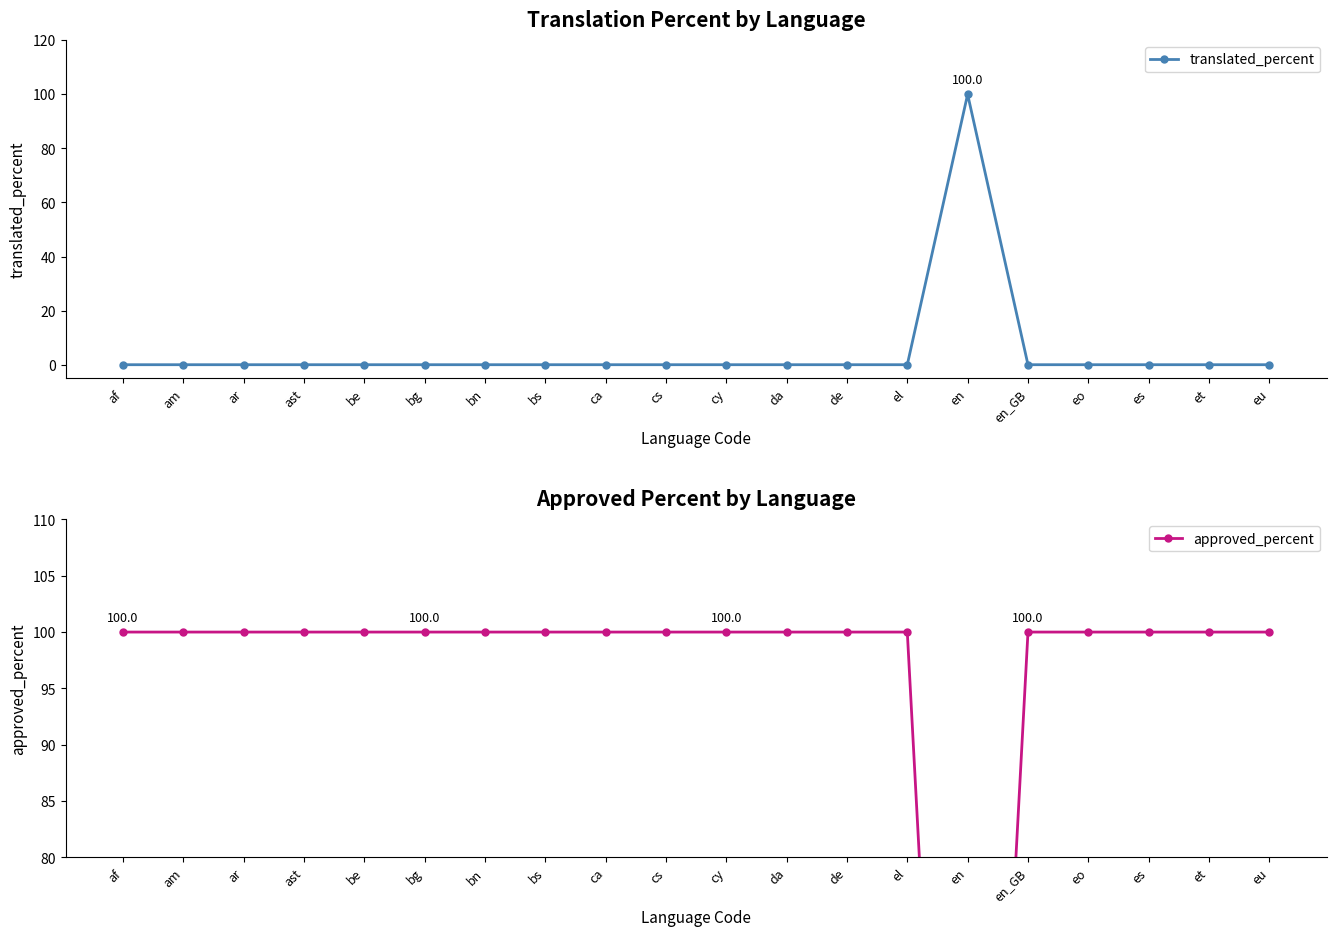

Rank the categories by translated_percent value from highest to lowest.

en, af, am, ar, ast, be, bg, bn, bs, ca, cs, cy, da, de, el, en_GB, eo, es, et, eu